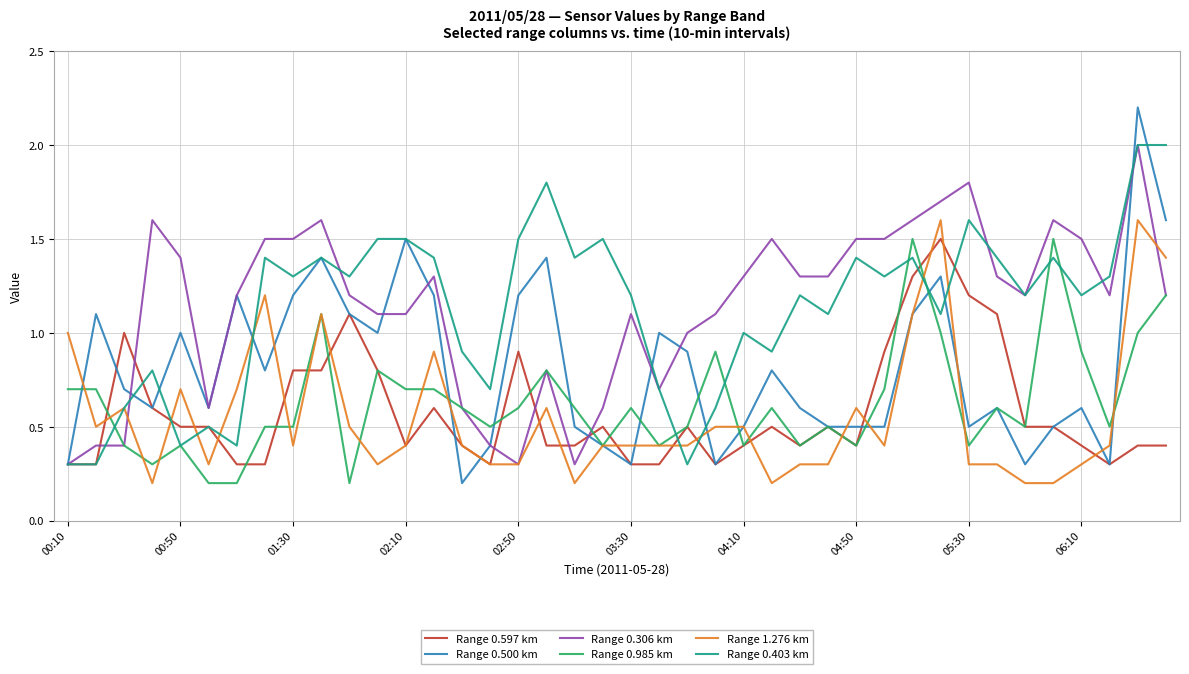

Which series has the largest range (max minus min)?

Range 0.500 km